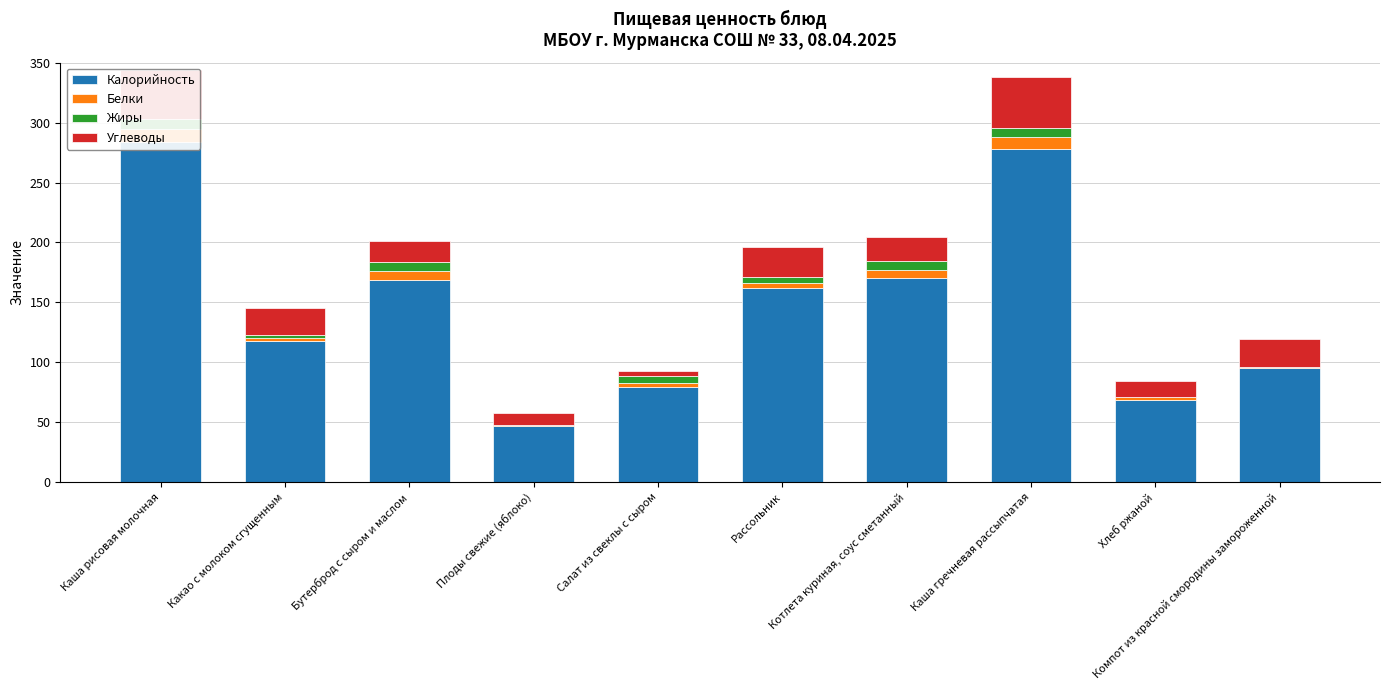

At which category is the sum across all series the highest?

Каша рисовая молочная